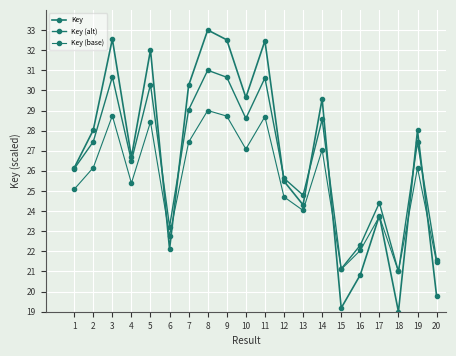

Which label corresponds to the smallest value in the chart?

18